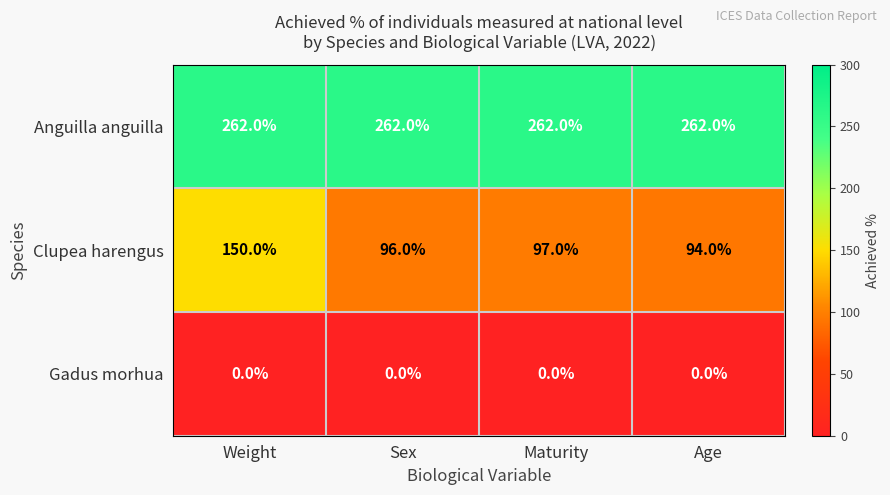

At which label does Clupea harengus reach its minimum?

Age